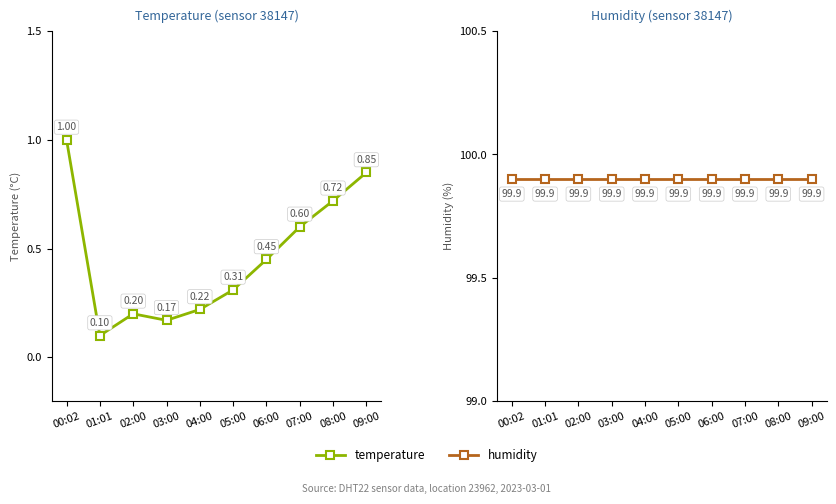

What is the average value of the humidity series?

99.9